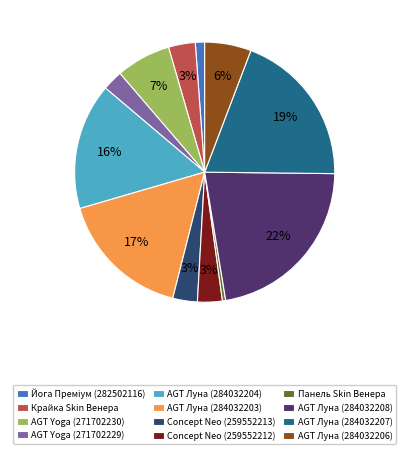

Do AGT Луна (284032204) and AGT Луна (284032207) together represent more than half of the pie?

No